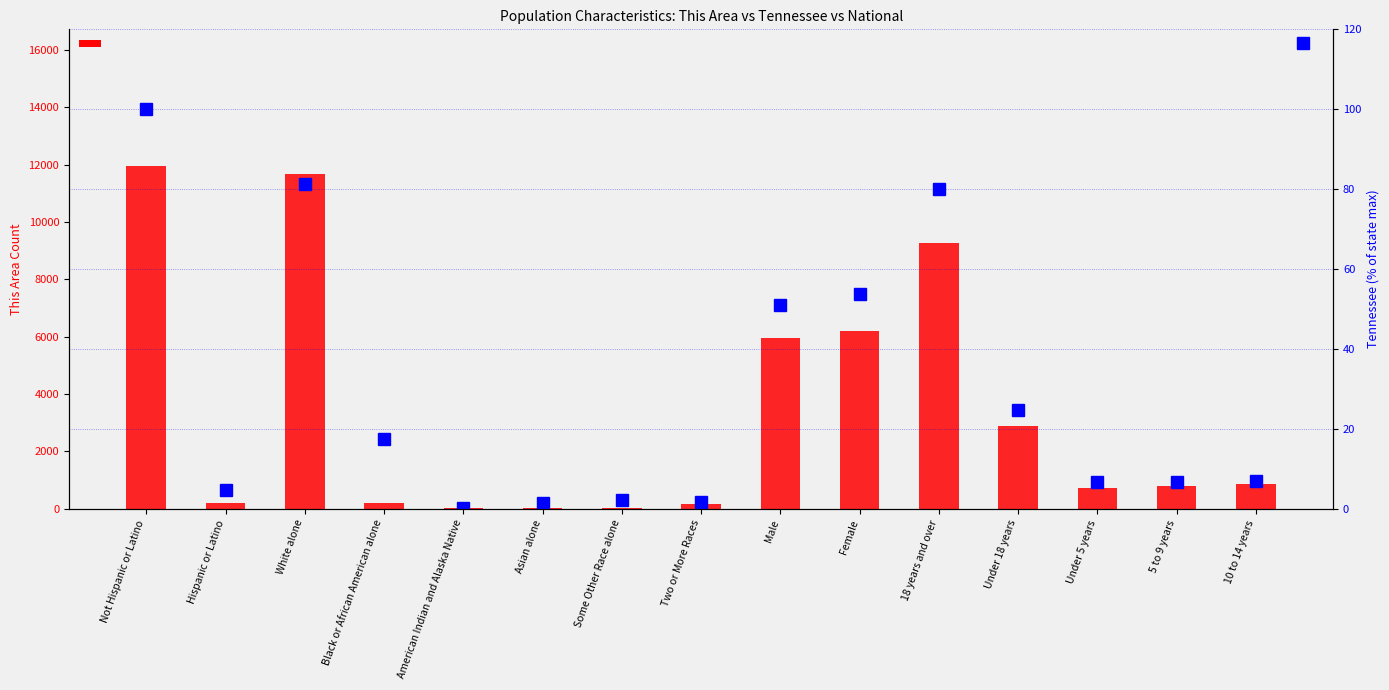

What is the label of the 14th bar from the right?

Hispanic or Latino